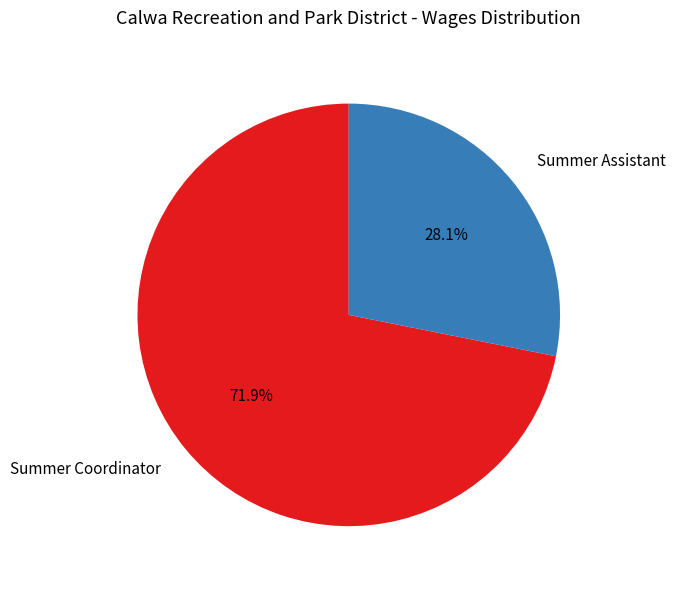

Count the number of slices in the pie.

2